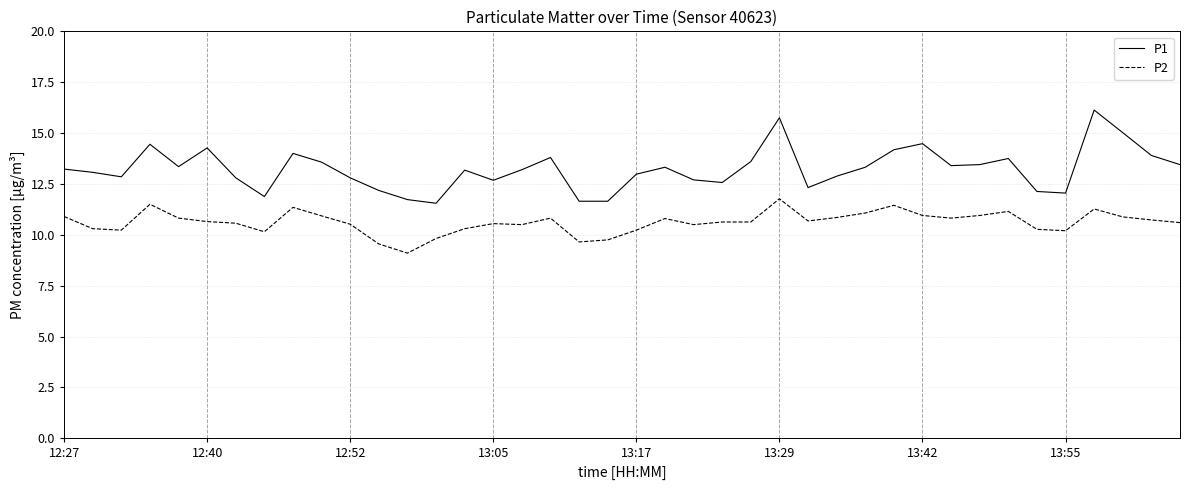

Which series has the largest total across all categories?

P1